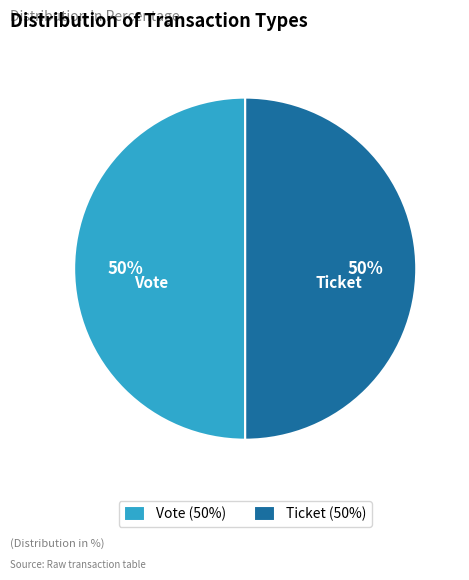

What percentage is the Ticket slice, to the nearest percent?

50%